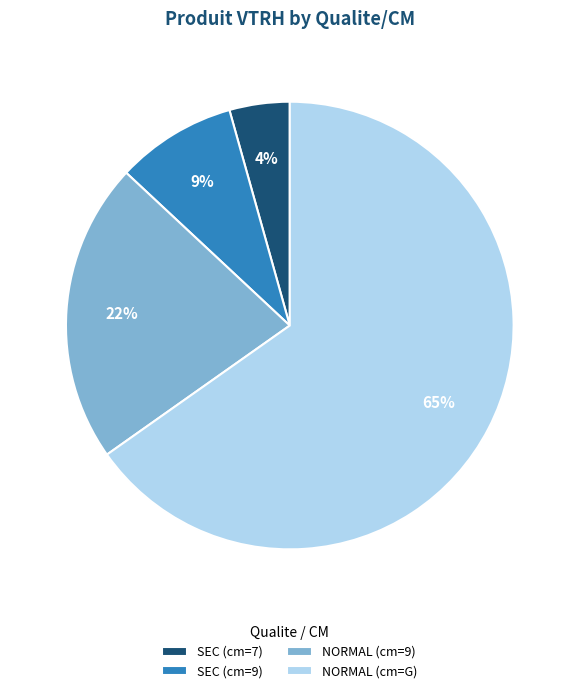

Combined, do SEC (cm=9) and SEC (cm=7) account for over 50%?

No